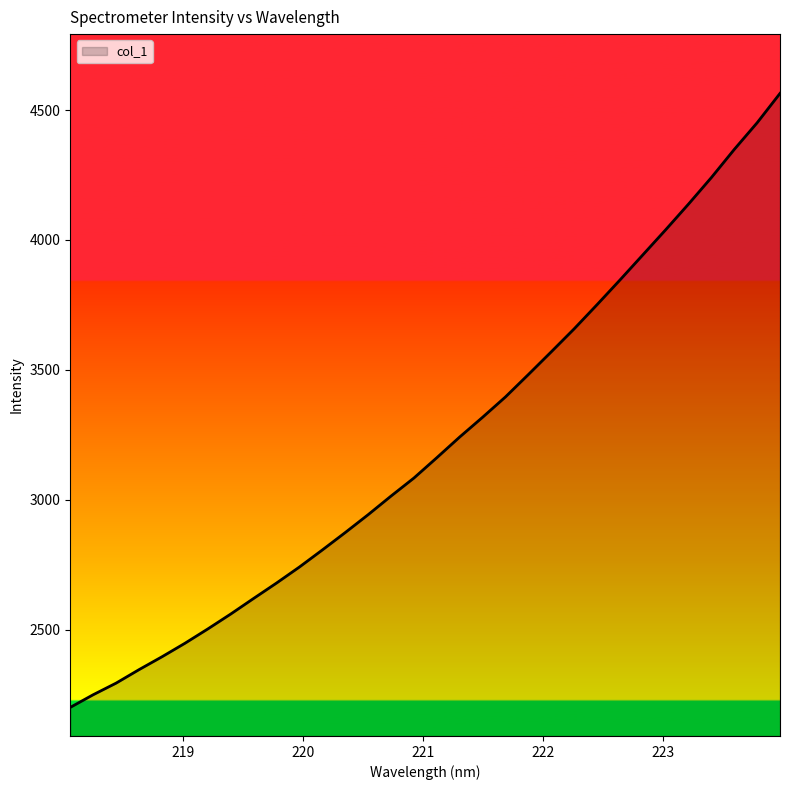

Count the number of data series in this chart.

1